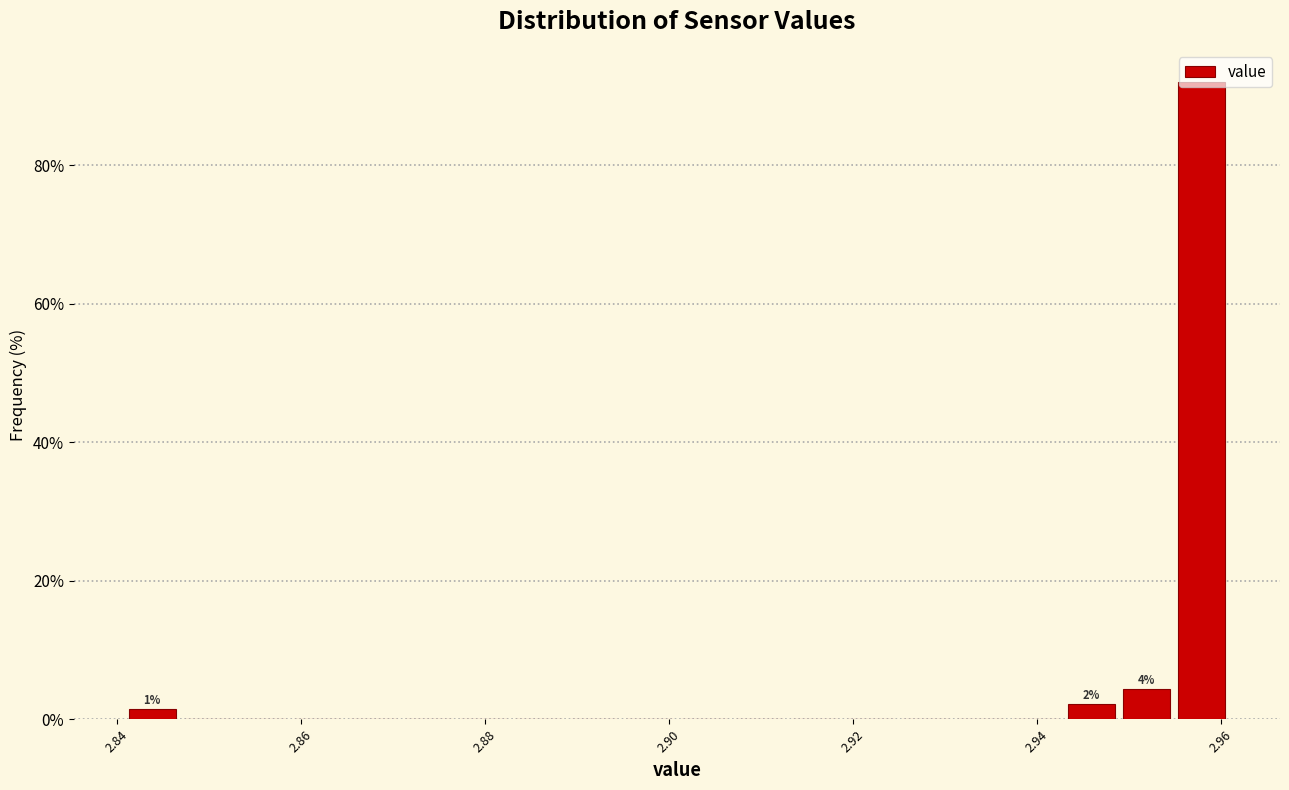

Read against the x-axis, roughly where is the centre of the tallest bar?

2.958